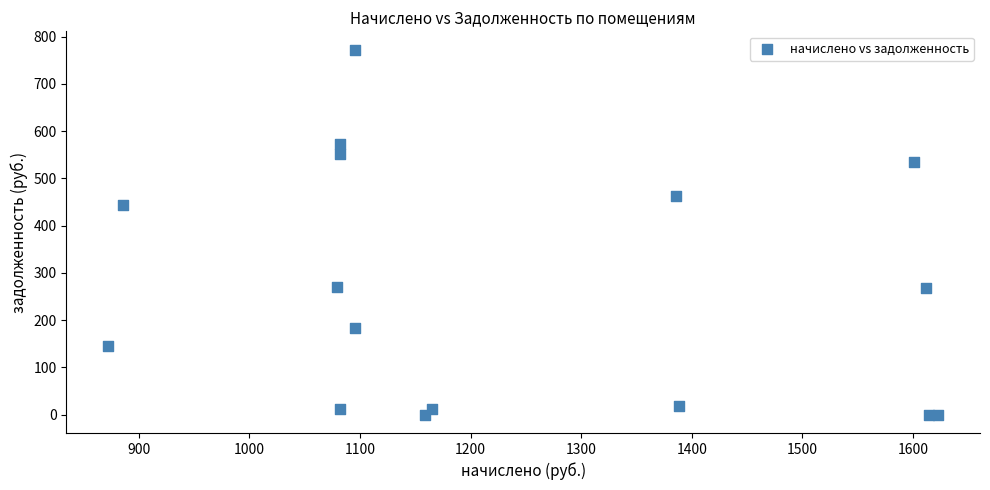

What Y value in the scatter plot is closest to 386?

443.0